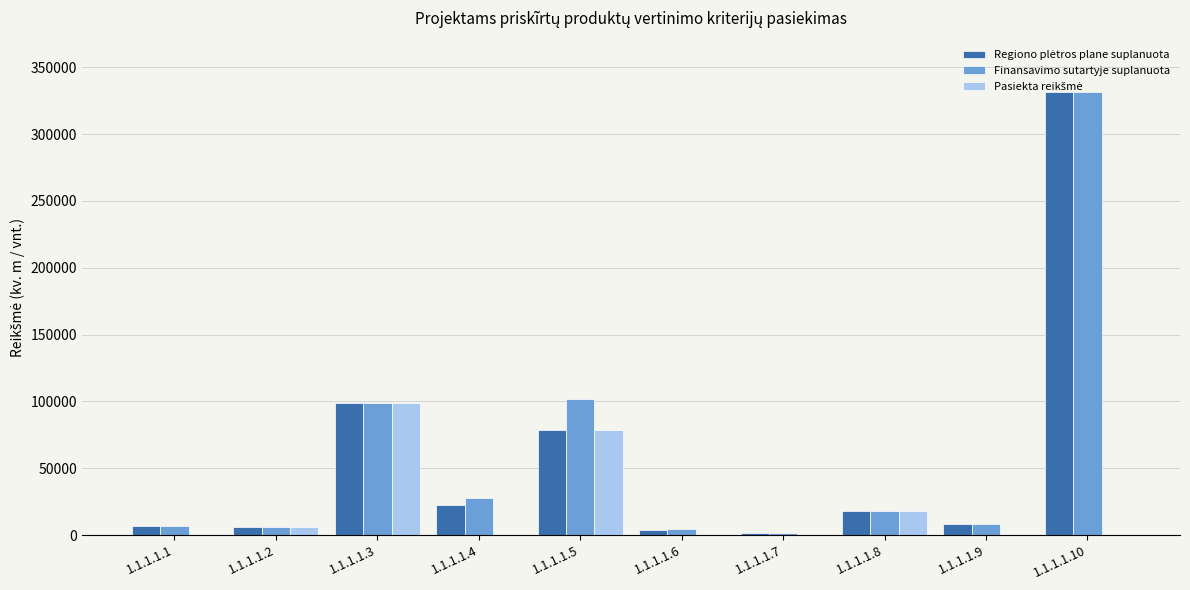

The value of Finansavimo sutartyje suplanuota at 1.1.1.1.10 is 75106.6. True or false?

False